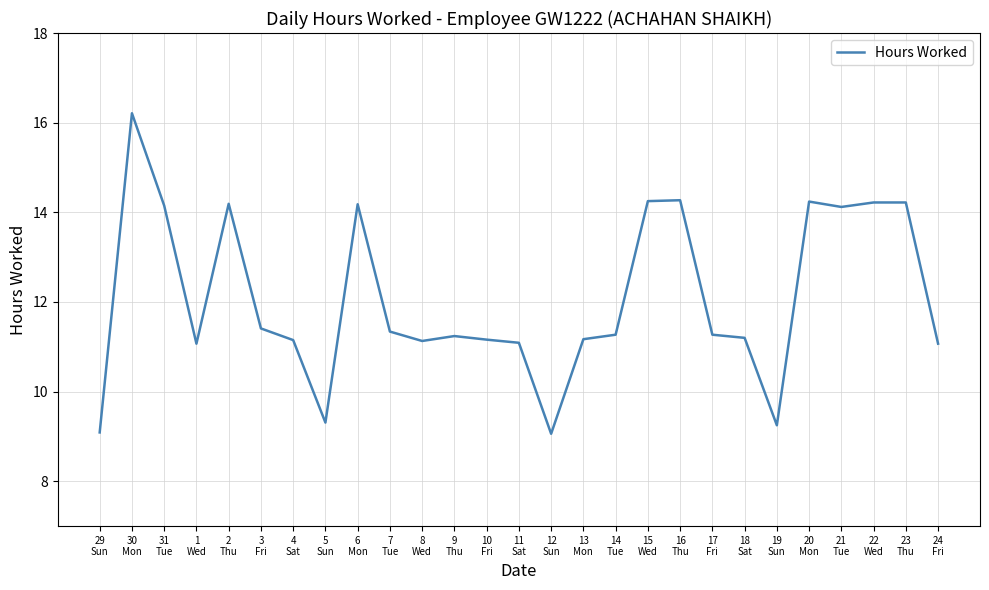

What is the sum of all values?

326.3